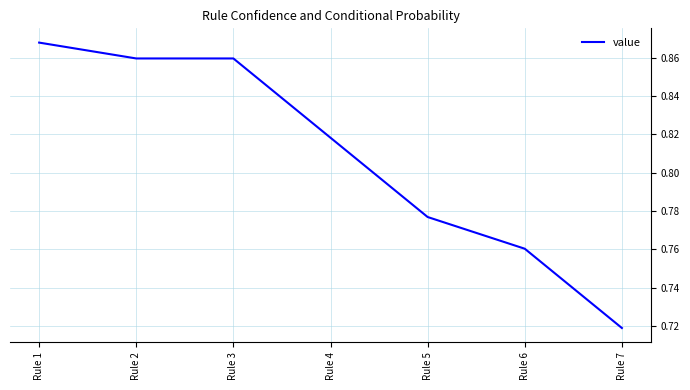

At which label is the value closest to 0?

Rule 7